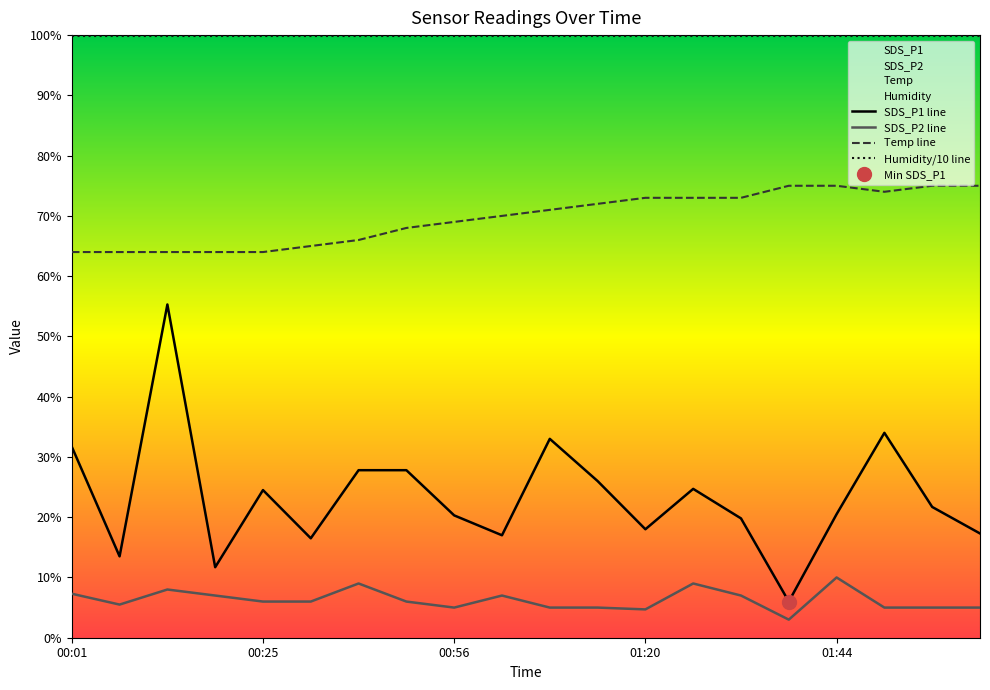

What is the difference between the maximum and minimum values in the SDS_P1 series?

4.9